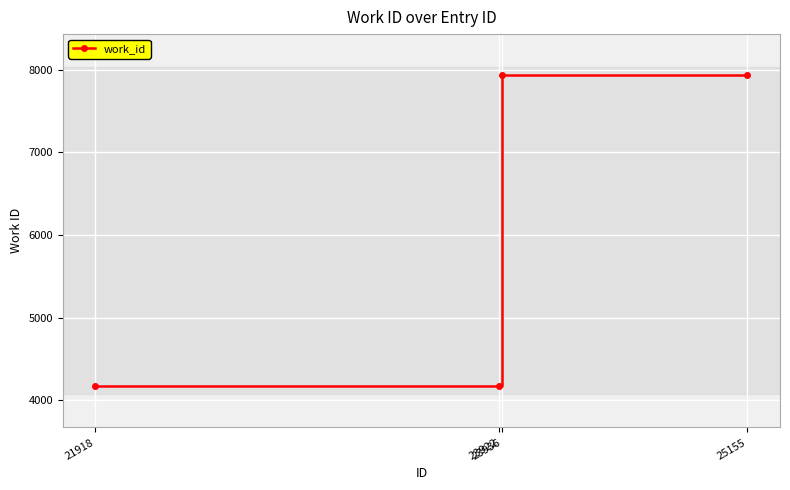

Is it true that the value at 25155 is 1657?

False